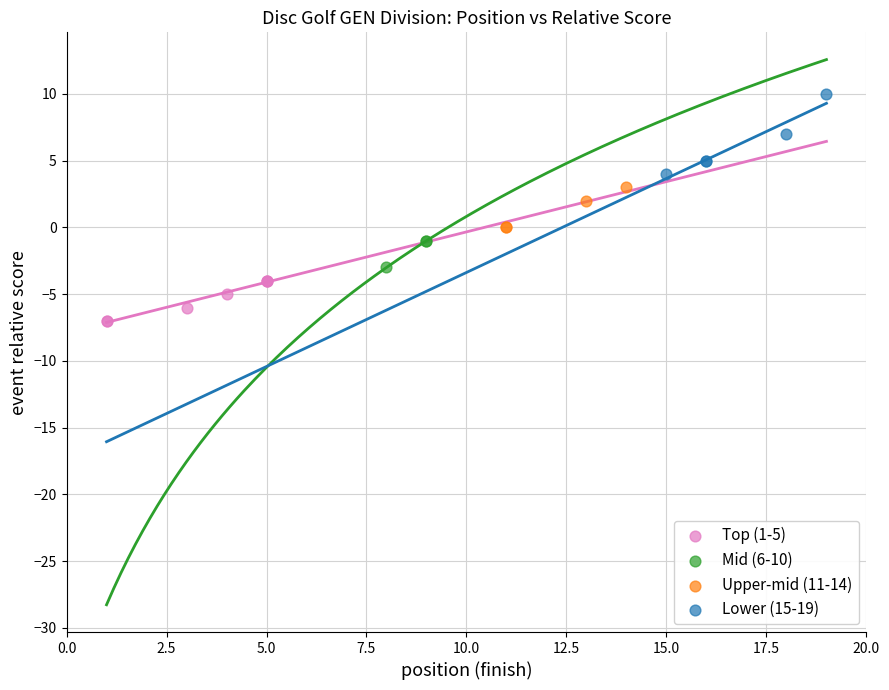

Which series reaches the minimum Y coordinate?

Top (1-5)